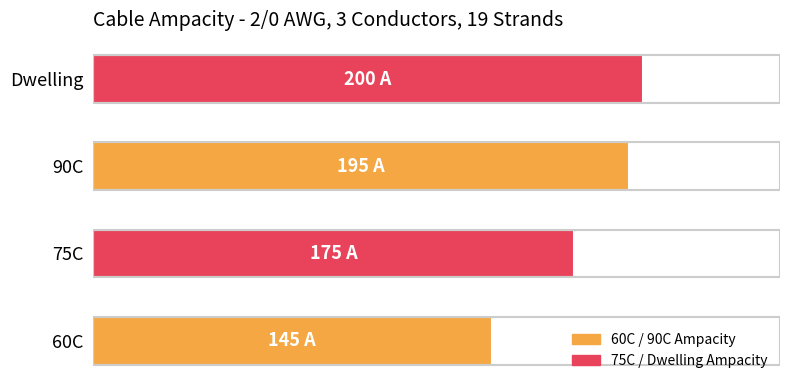

Are the bars horizontal?

Yes